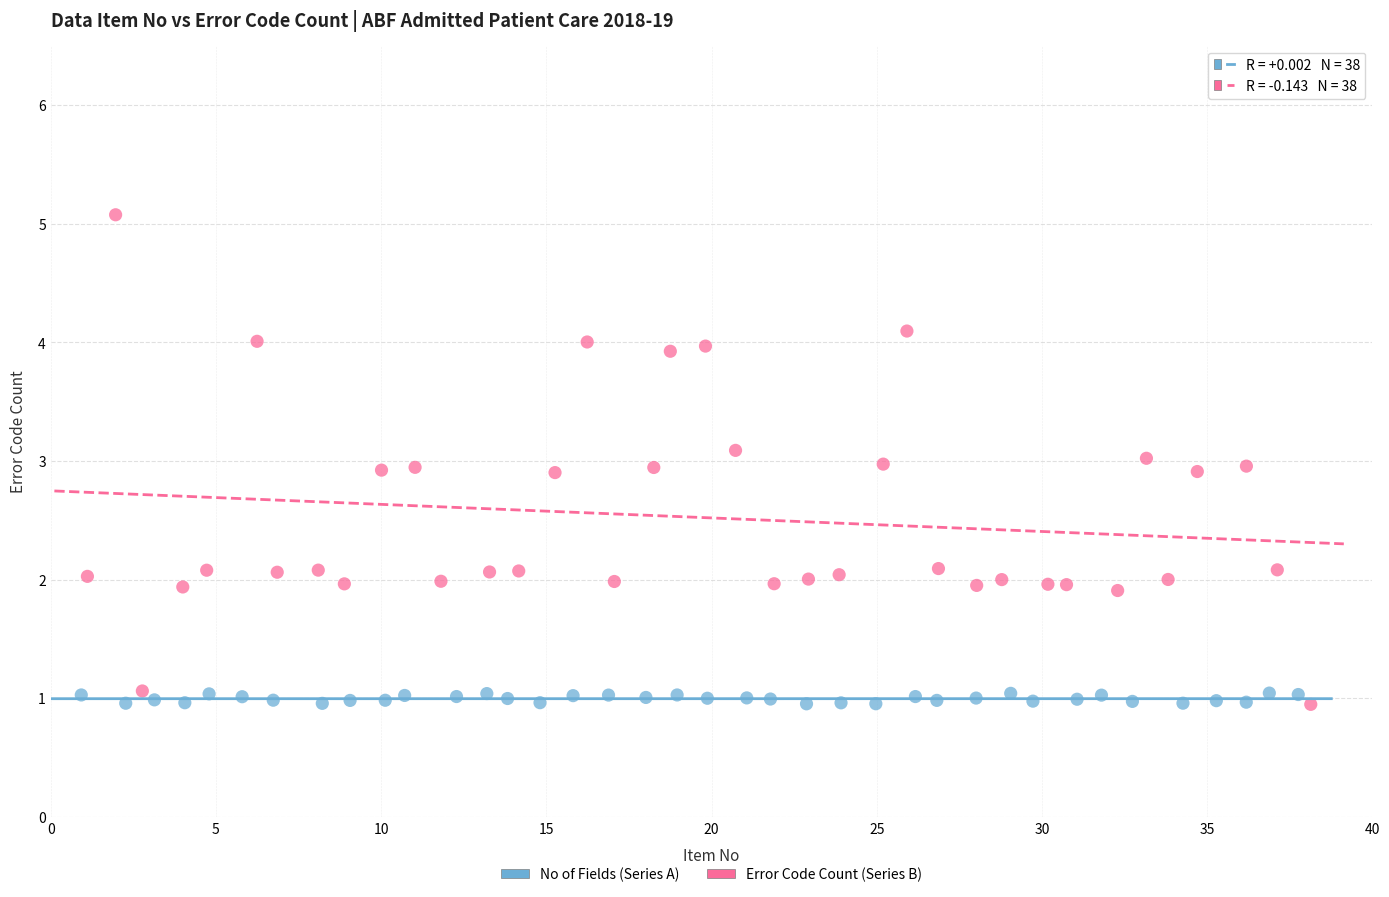

Which series contains the highest Y value?

Error Code Count (Series B)